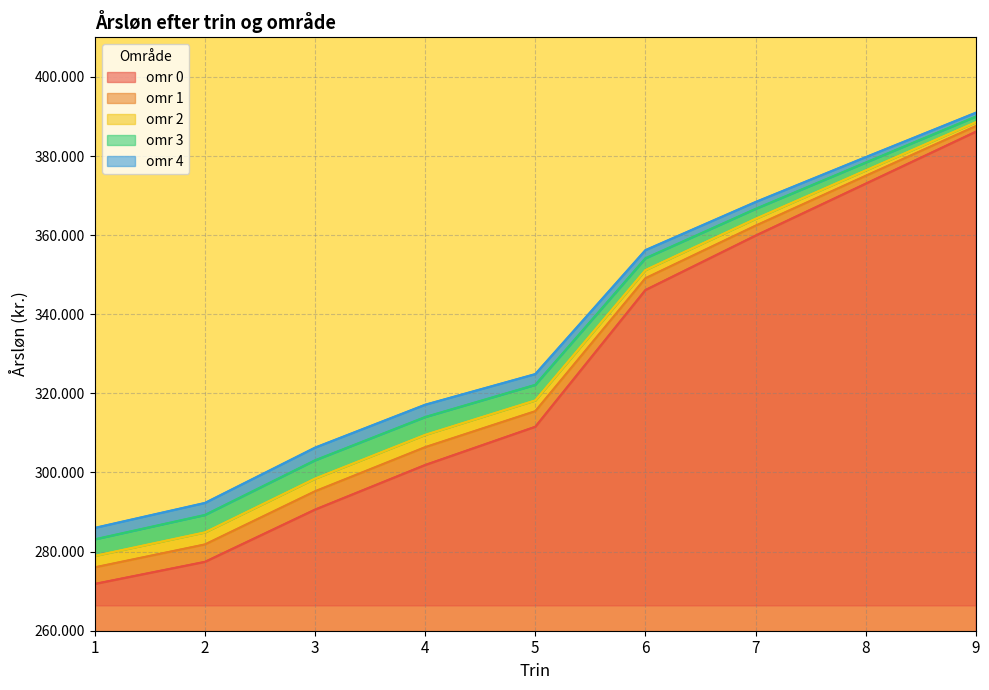

The omr 4 series shows 467153 at 4. True or false?

False